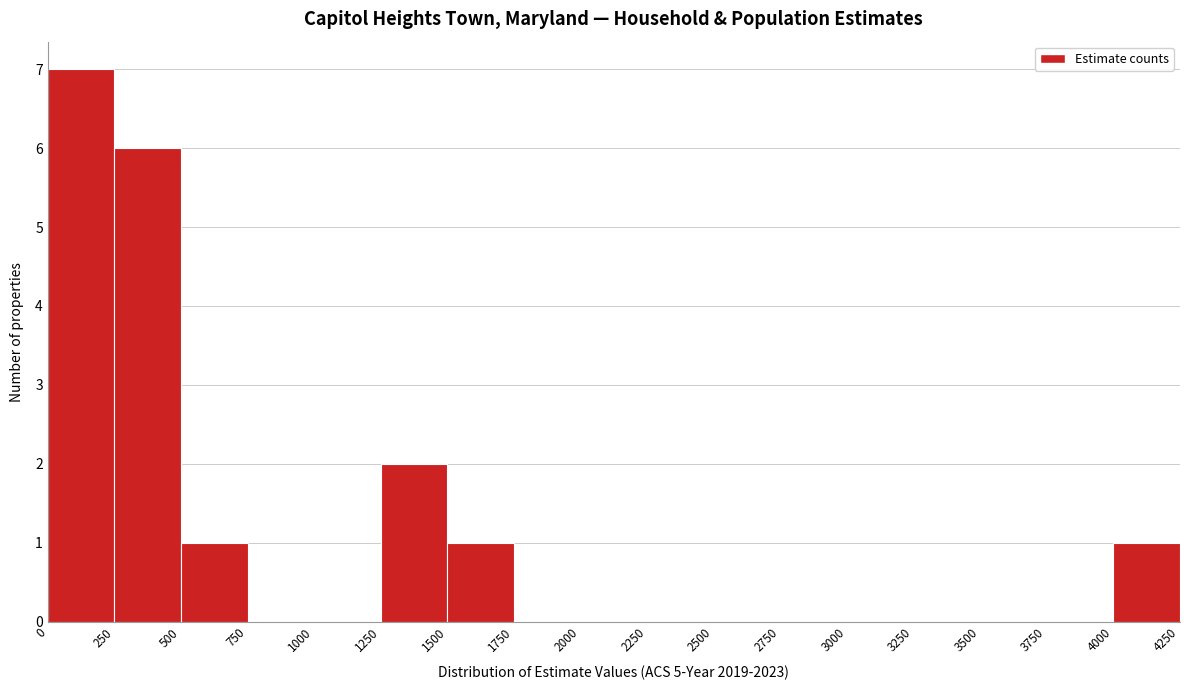

How tall is the bar that spans 0 to 250 on the x-axis? The values are not printed on the chart, so give them approximately, as read against the axis.

7